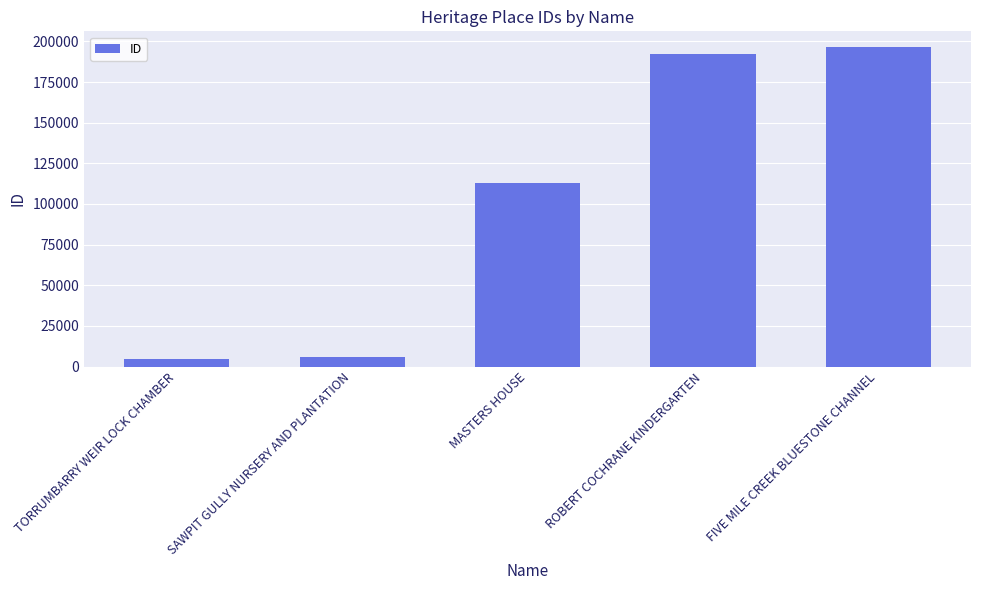

How many data points does each series have?

5